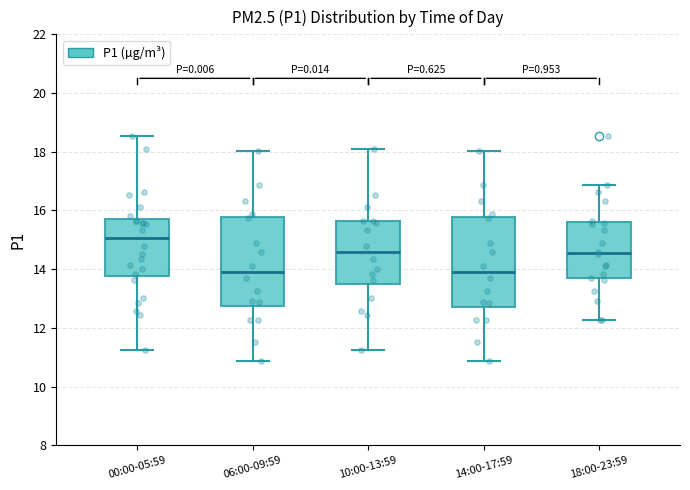

Reading left to right, read every box against the y-axis: the position of its median line, the range the box covers, and the ends of its whiskers. The values are not printed on the chart, so give them approximately, as read against the axis.

00:00-05:59: median 15.0, box 13.8 to 15.6, whiskers 11.2 to 18.6
06:00-09:59: median 14.0, box 12.8 to 15.8, whiskers 10.8 to 18.0
10:00-13:59: median 14.6, box 13.4 to 15.6, whiskers 11.2 to 18.0
14:00-17:59: median 14.0, box 12.8 to 15.8, whiskers 10.8 to 18.0
18:00-23:59: median 14.6, box 13.6 to 15.6, whiskers 12.2 to 16.8